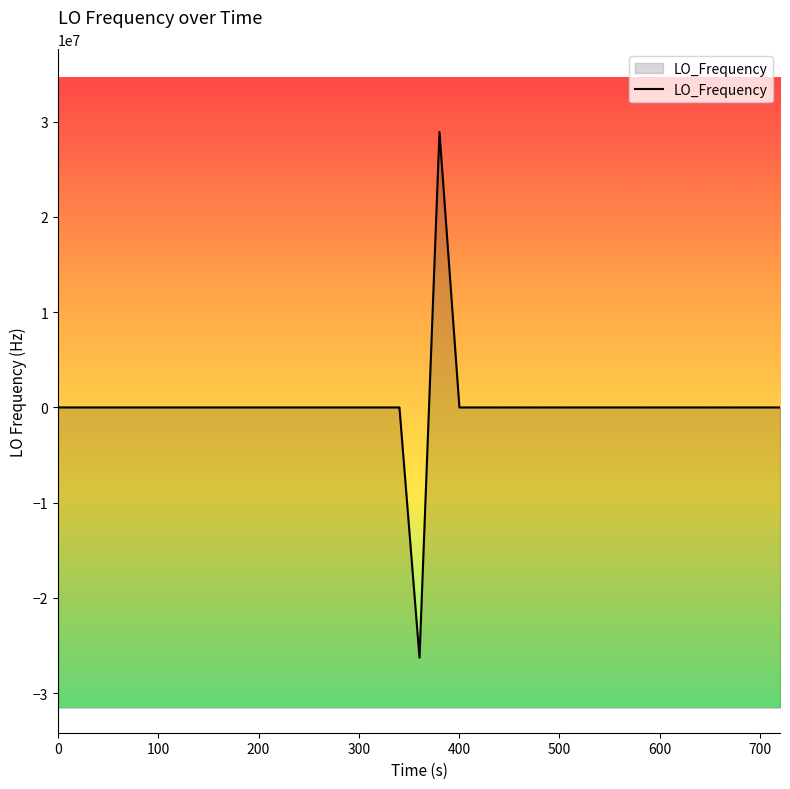

Count the number of values greater than 0.

18